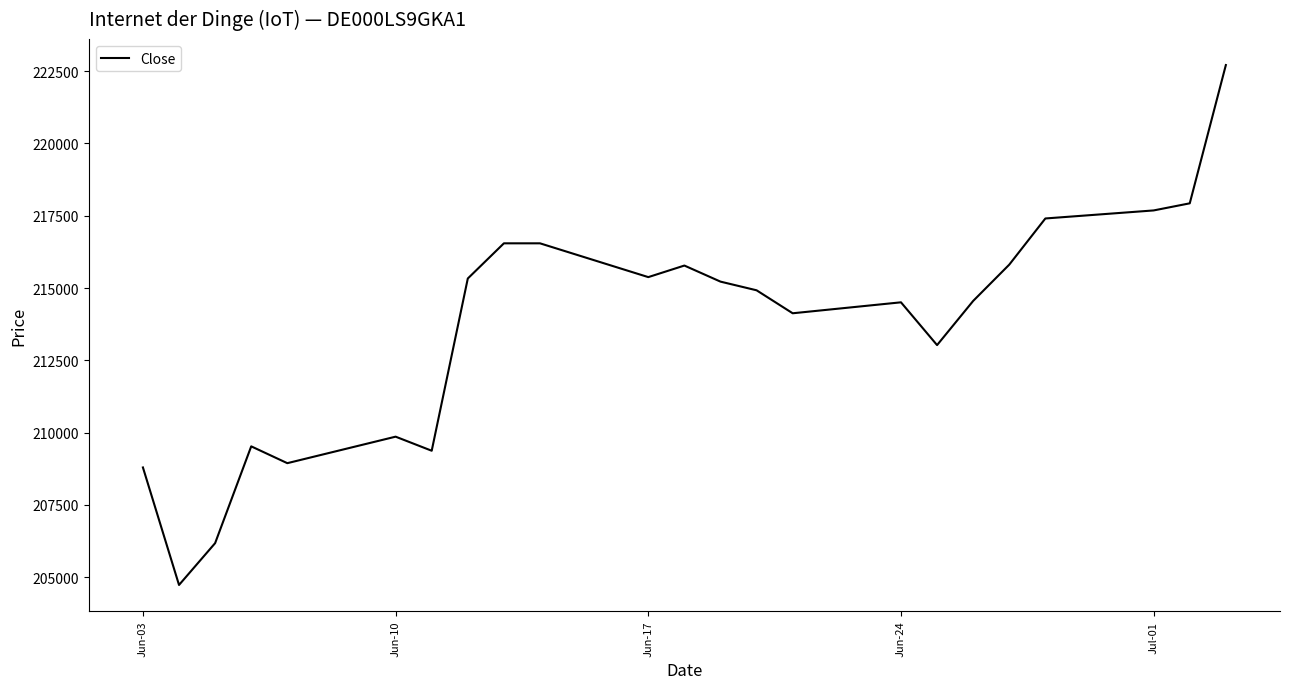

What is the maximum value shown in the chart?

222714